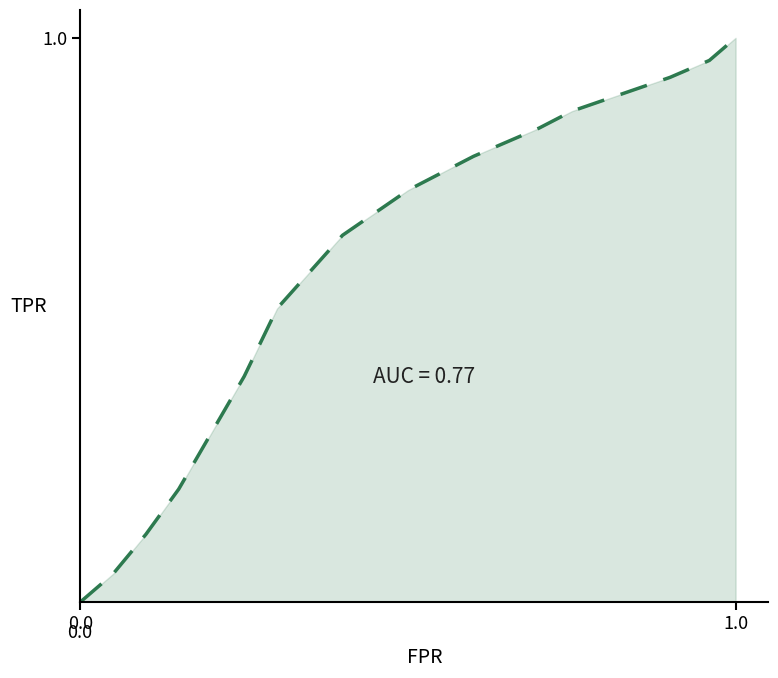

How many lines are shown in the chart?

1